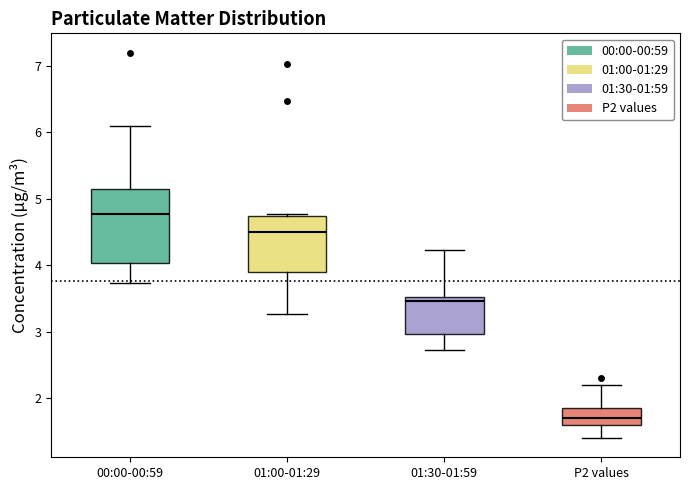

Reading left to right, read every box against the y-axis: the position of its median line, the range the box covers, and the ends of its whiskers. The values are not printed on the chart, so give them approximately, as read against the axis.

00:00-00:59: median 4.8, box 4.0 to 5.2, whiskers 3.7 to 6.1
01:00-01:29: median 4.5, box 3.9 to 4.7, whiskers 3.3 to 4.8
01:30-01:59: median 3.5 (just below the box's upper edge), box 3.0 to 3.5, whiskers 2.7 to 4.2
P2 values: median 1.7, box 1.6 to 1.8, whiskers 1.4 to 2.2